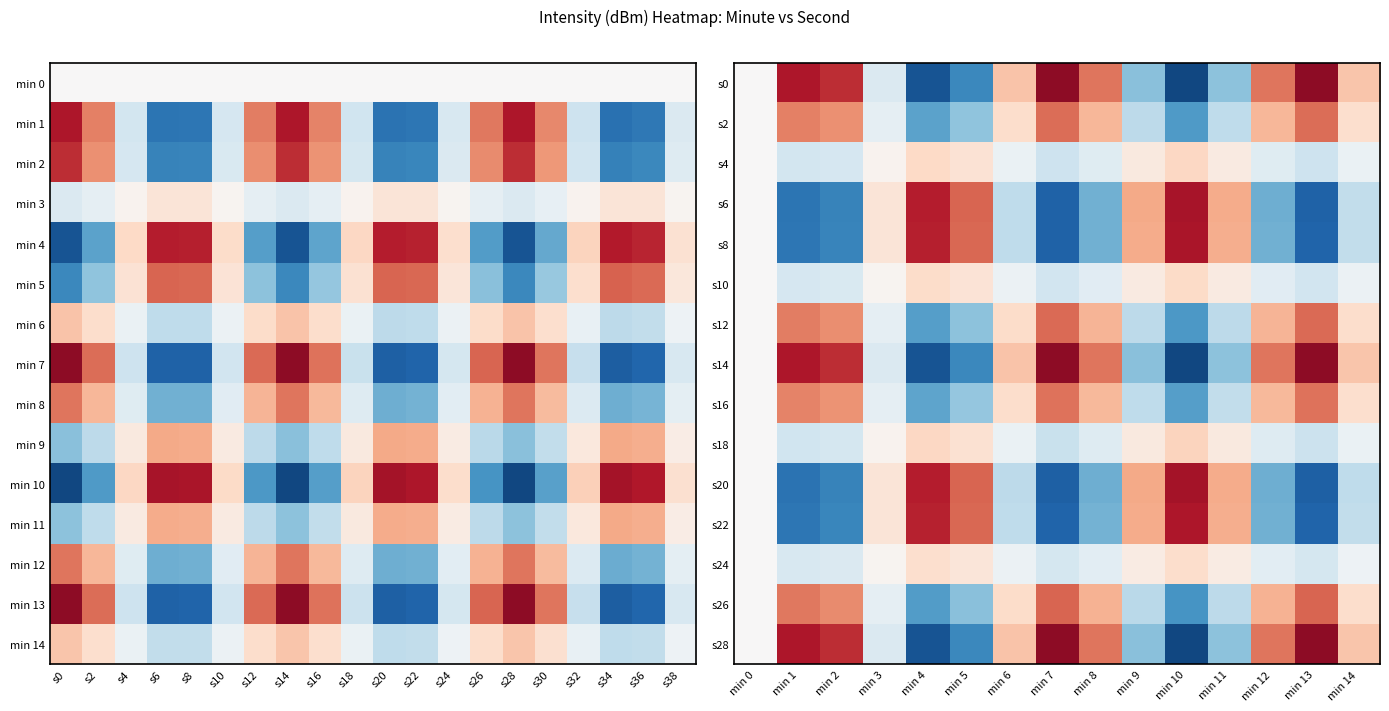

At which category is the sum across all series the highest?

min 7